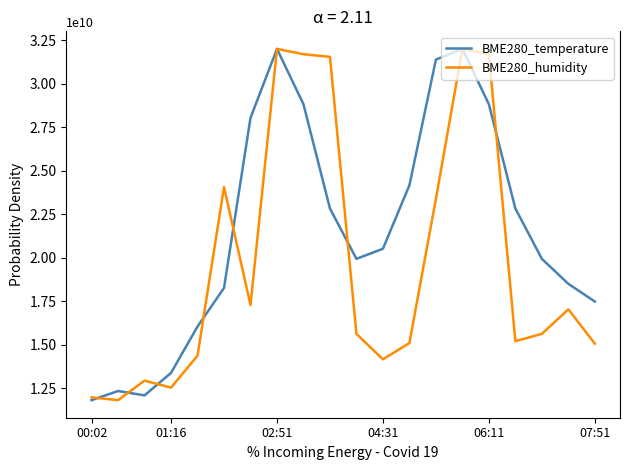

Which series has the largest total across all categories?

BME280_temperature